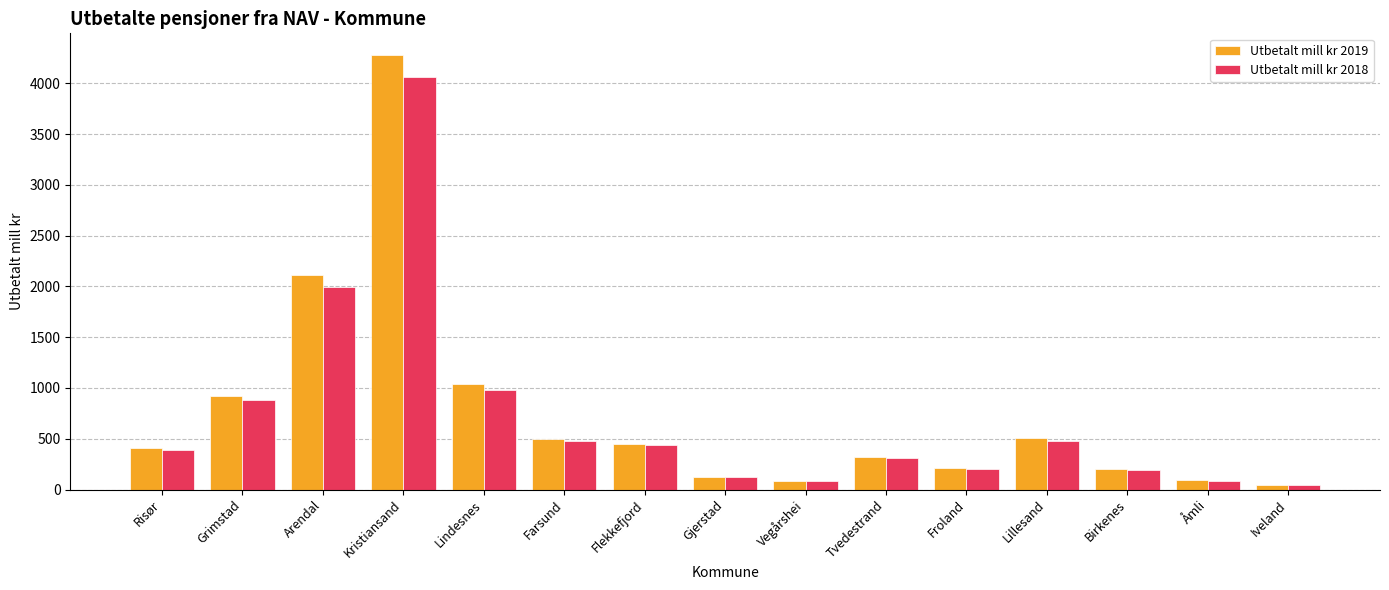

What is the spread (max minus min) of values at Iveland?

2.1